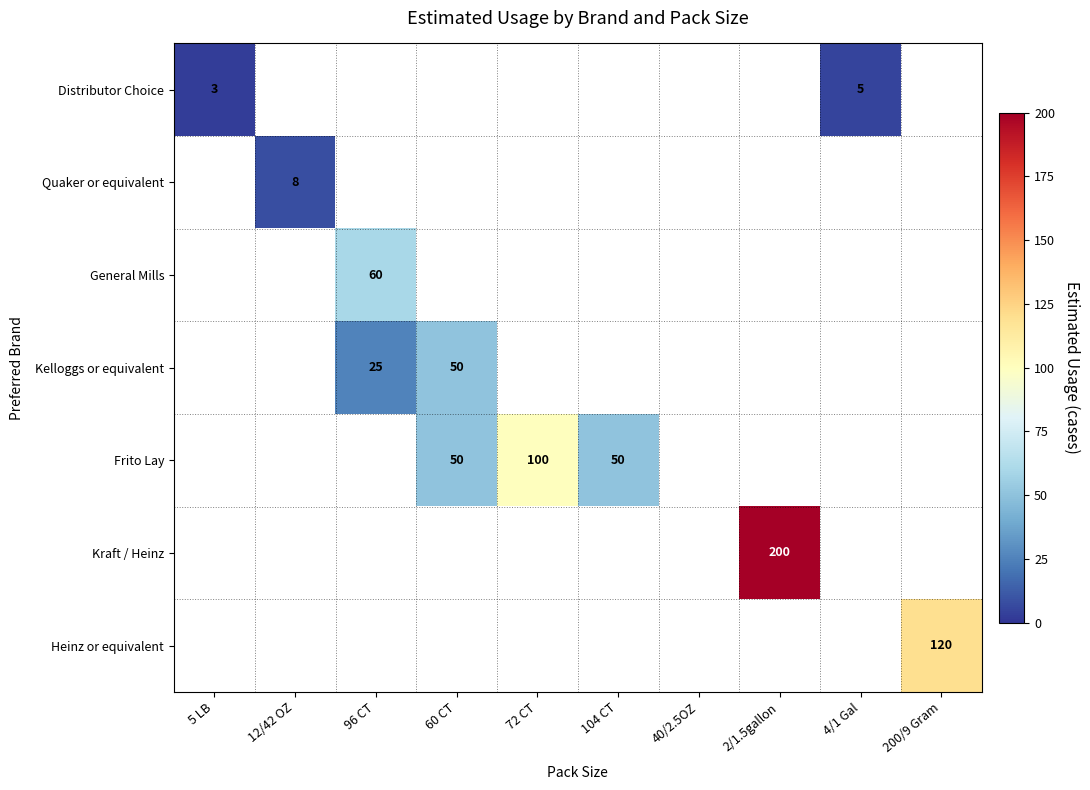

List the series in order of their peak value, lowest first.

Distributor Choice, Quaker or equivalent, General Mills, Kelloggs or equivalent, Frito Lay, Kraft / Heinz, Heinz or equivalent